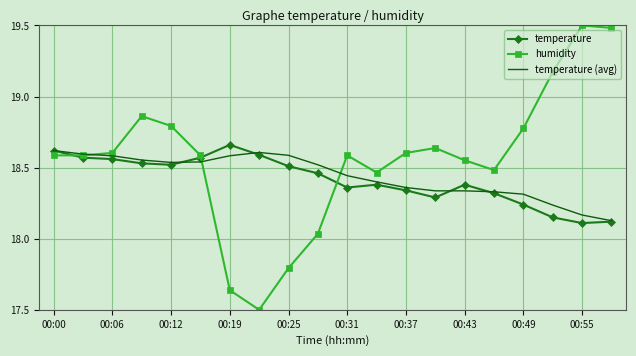

Which series has the largest range (max minus min)?

humidity